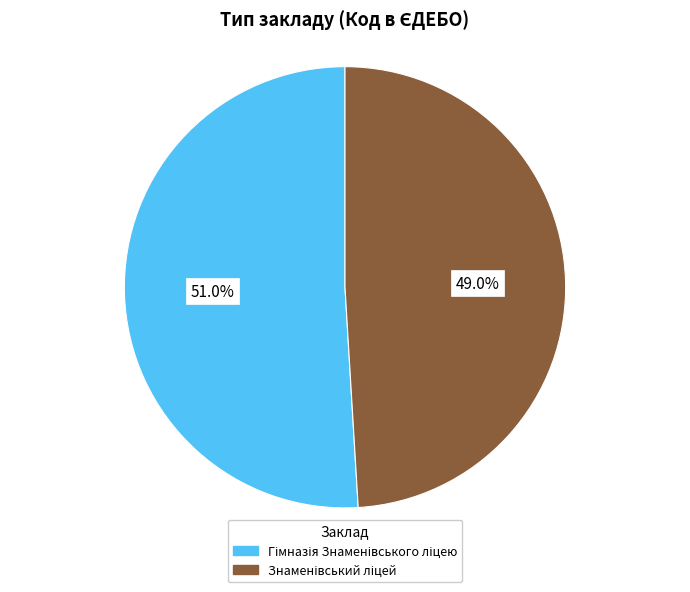

Is there a majority slice in this chart?

Yes